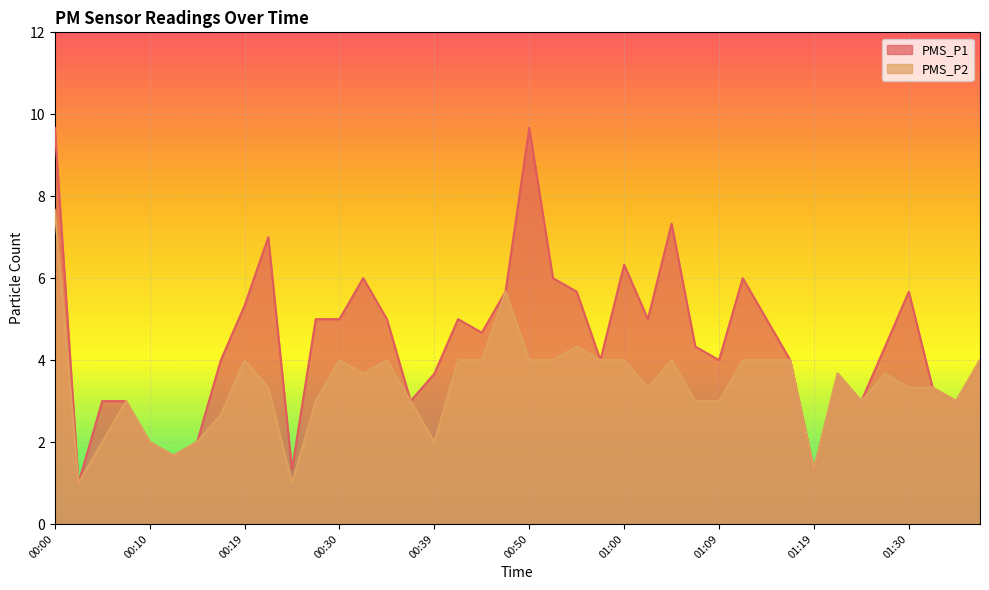

How many lines are shown in the chart?

2